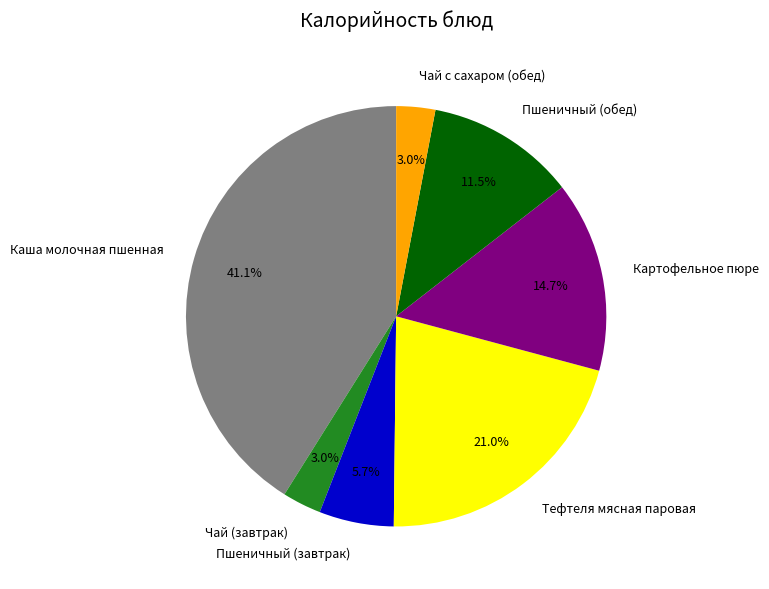

Count the number of slices in the pie.

7